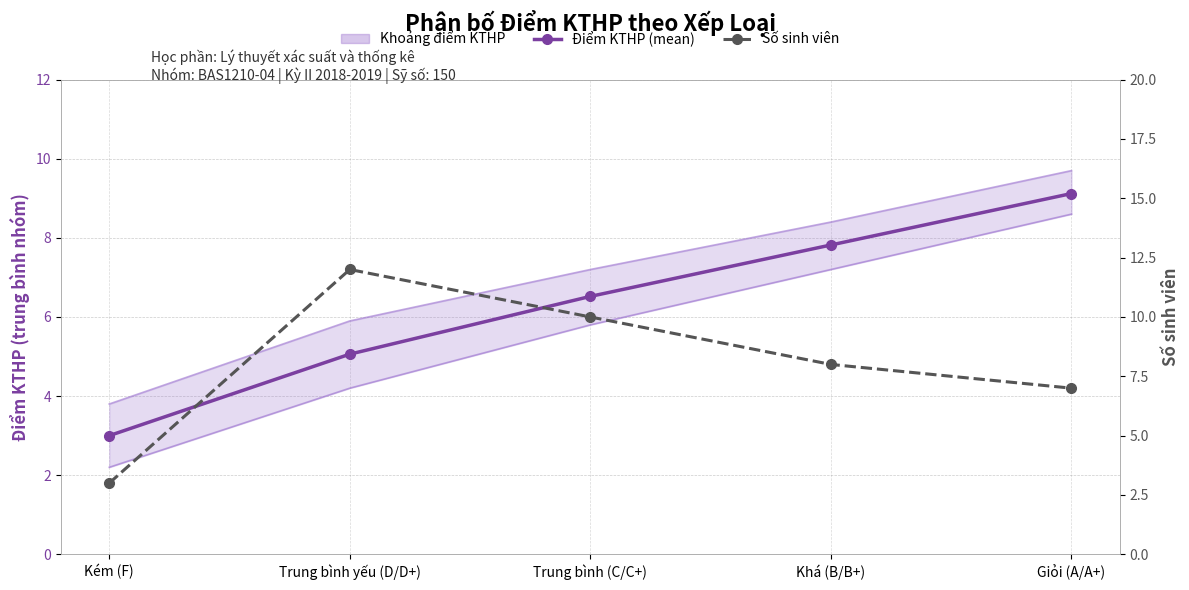

Which series ends up on top after the final intersection of Số sinh viên and Điểm KTHP (mean)?

Điểm KTHP (mean)